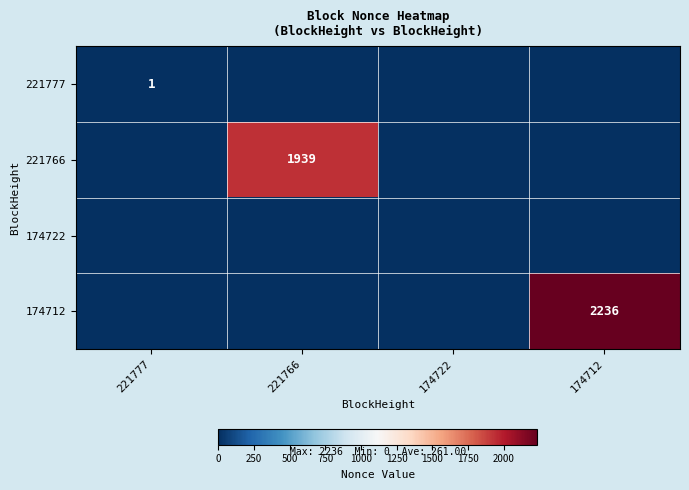

At which category does the chart reach its peak across all series?

174712